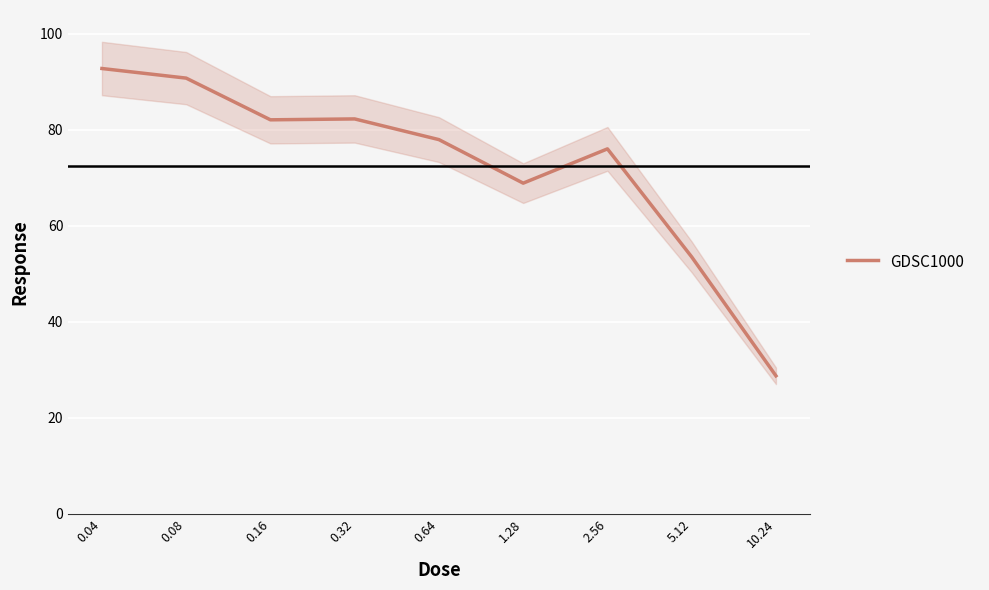

What is the minimum value shown in the chart?

28.7